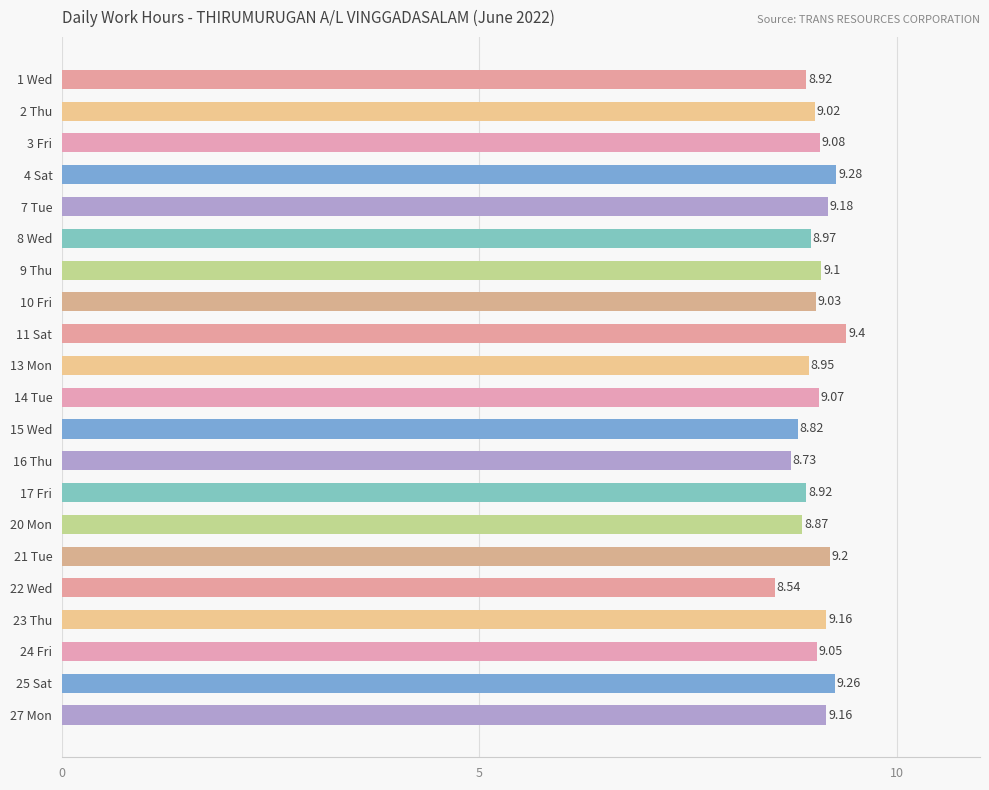

What is the difference between the second highest and minimum values?

0.7